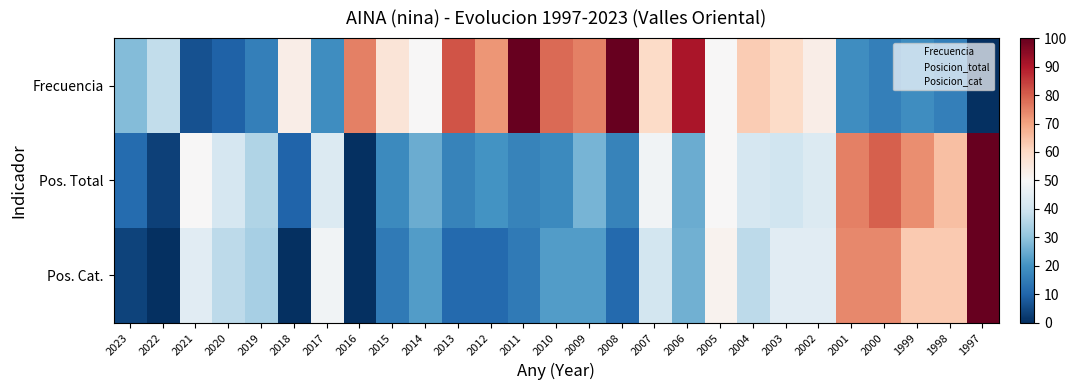

At which category does the chart reach its peak across all series?

2011